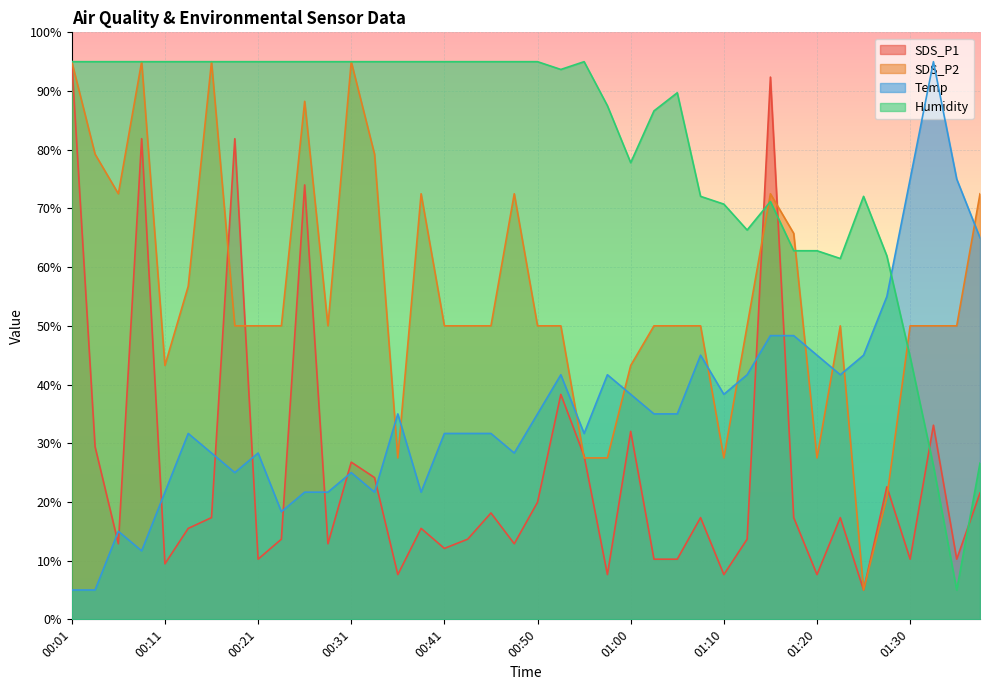

What is the approximate value of SDS_P1 at 00:50?

20.0